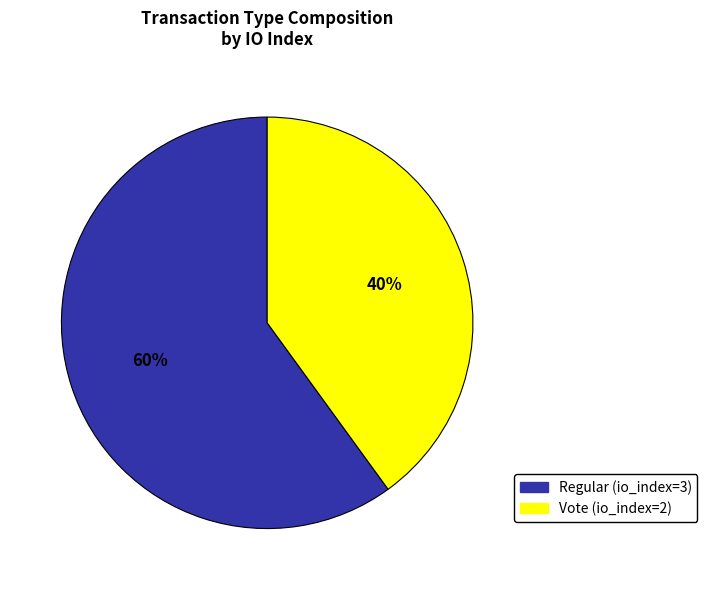

To the nearest percent, what portion does Regular (io_index=3) represent?

60%